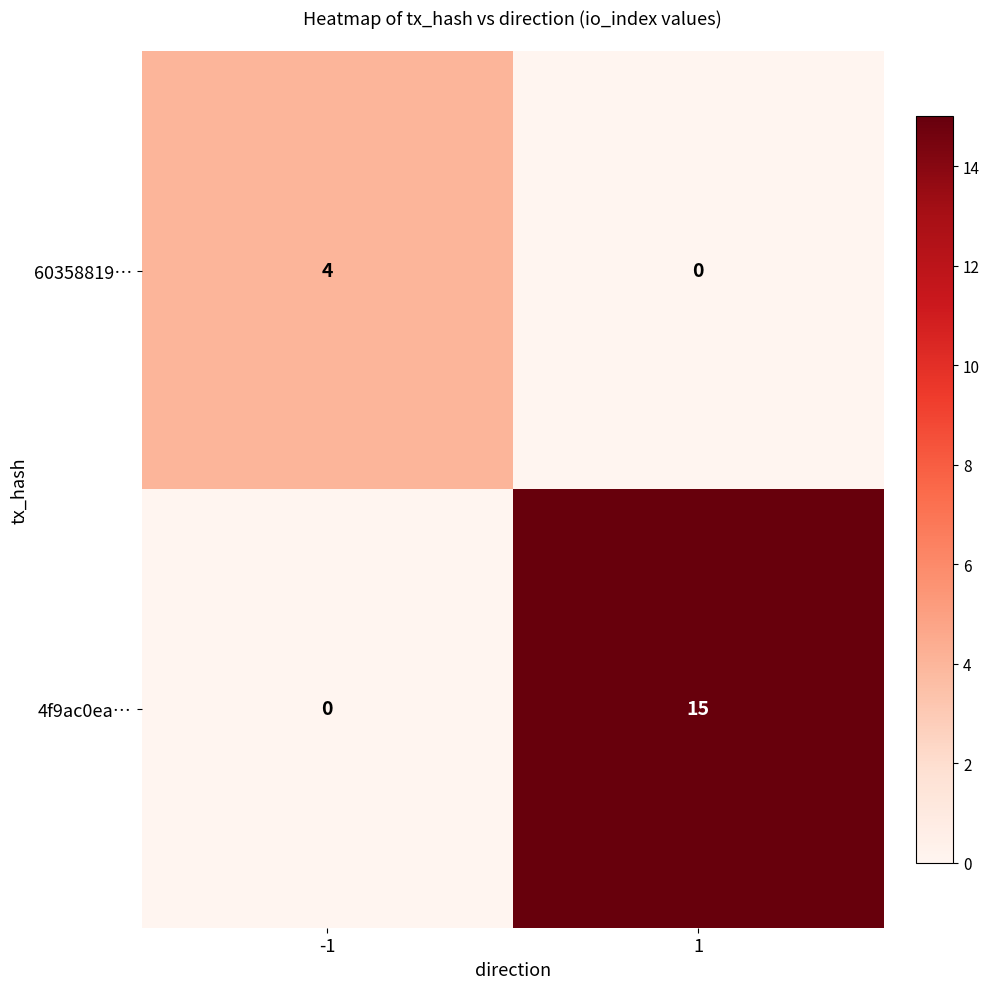

List the series in order of their overall mean, lowest first.

60358819…, 4f9ac0ea…